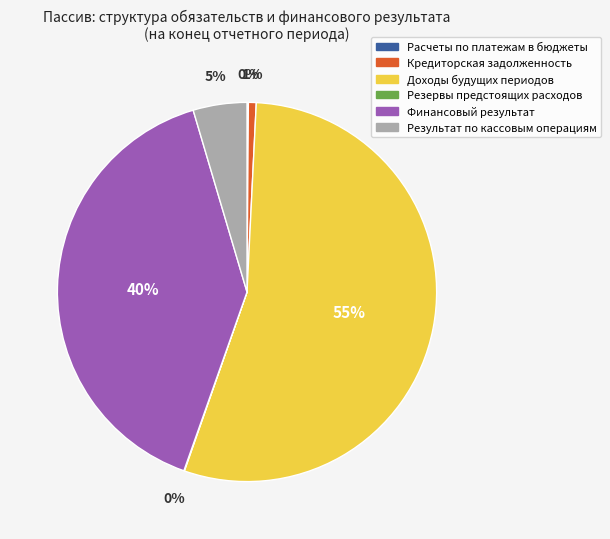

To the nearest percent, what portion does Кредиторская задолженность represent?

1%